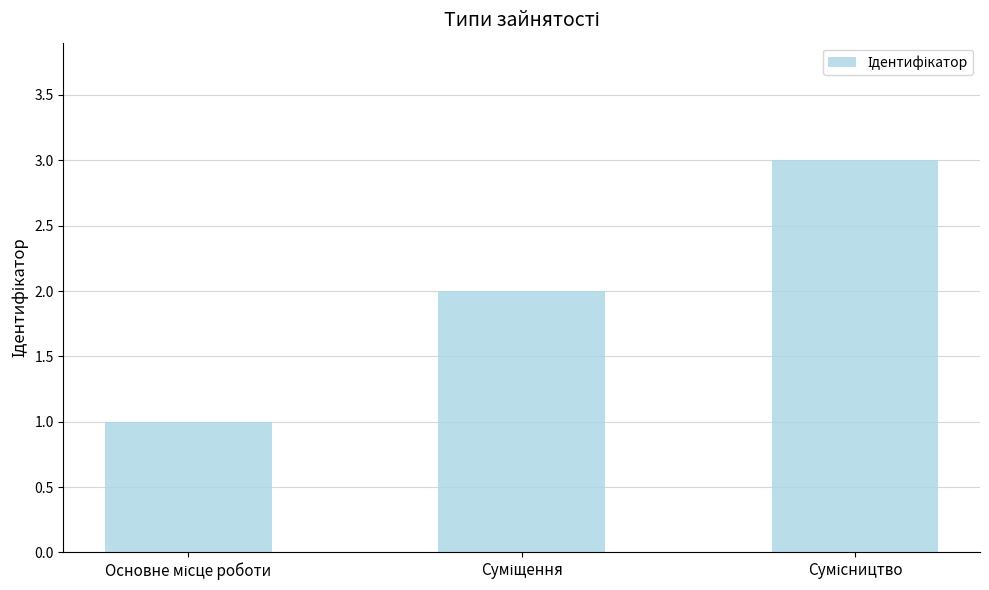

How many distinct data groups are displayed?

1